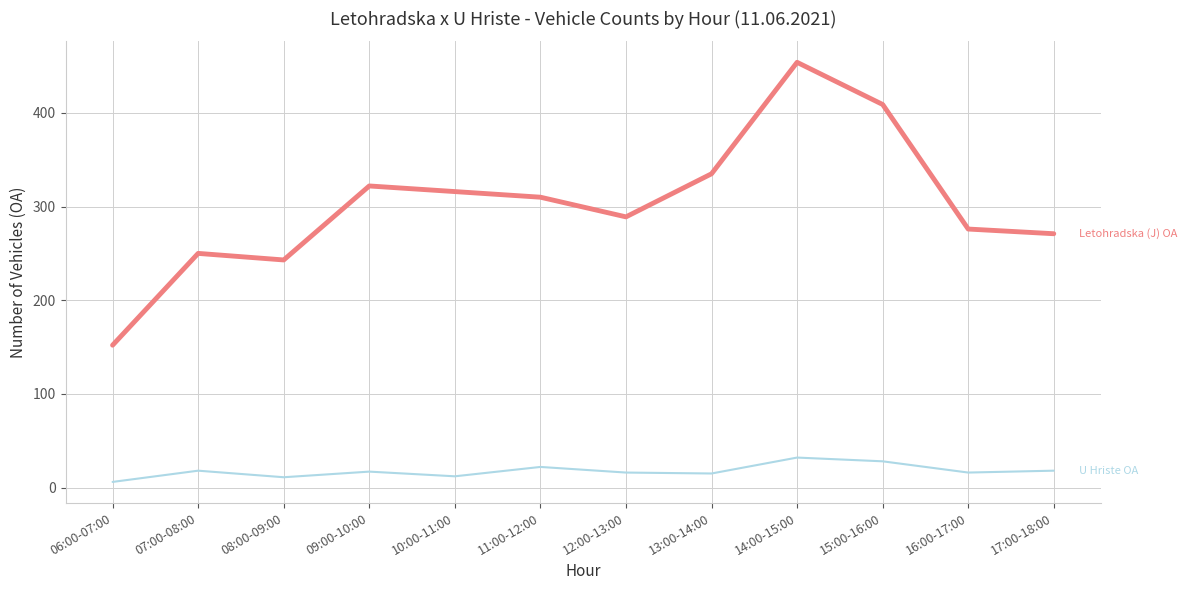

At which category is the sum across all series the highest?

14:00-15:00